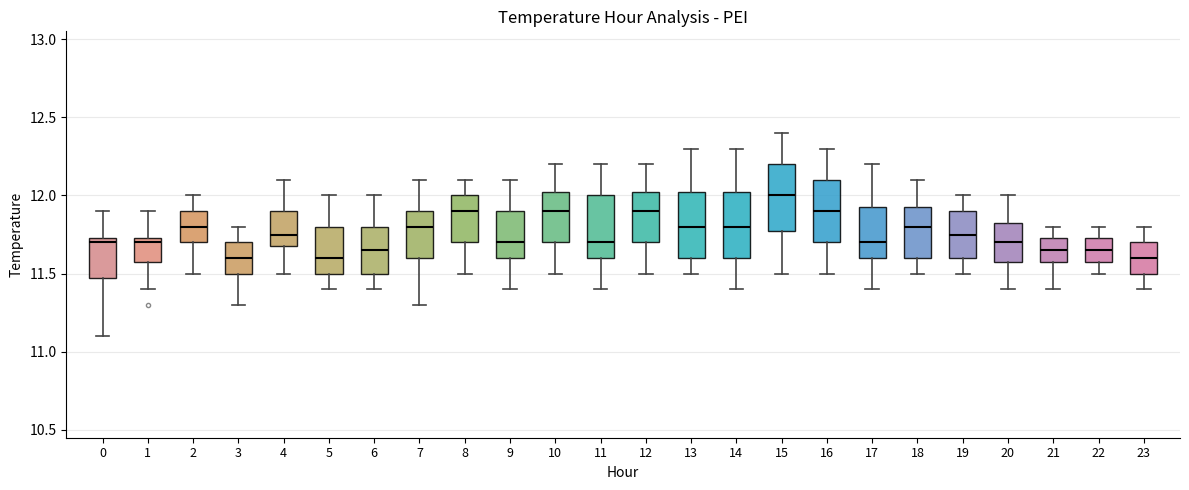

Where is the lower edge of the box at x = 15 on the y-axis? The values are not printed on the chart, so give them approximately, as read against the axis.

11.80